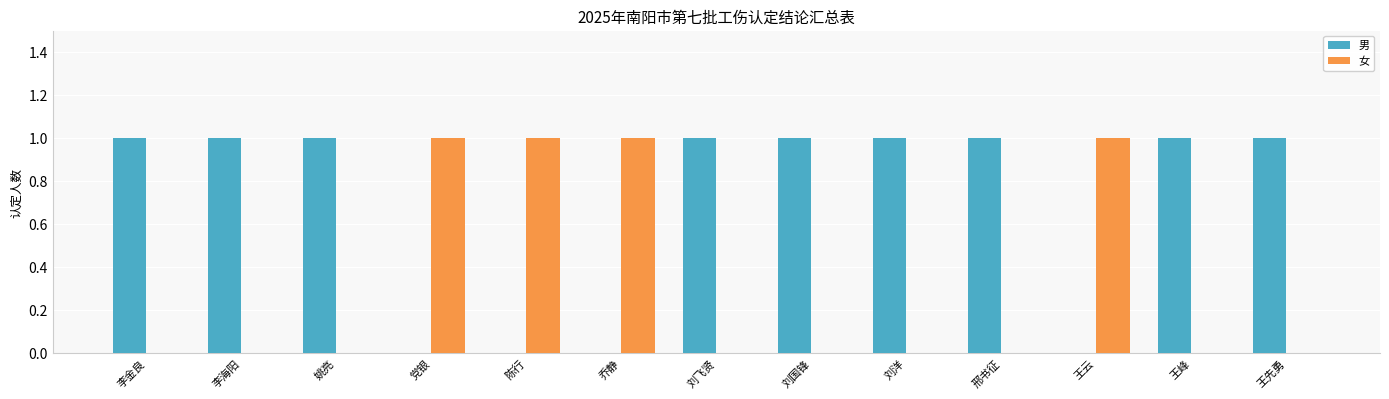

Is the value of 女 at 刘飞贤 greater than the value of 男 at 李金良?

No